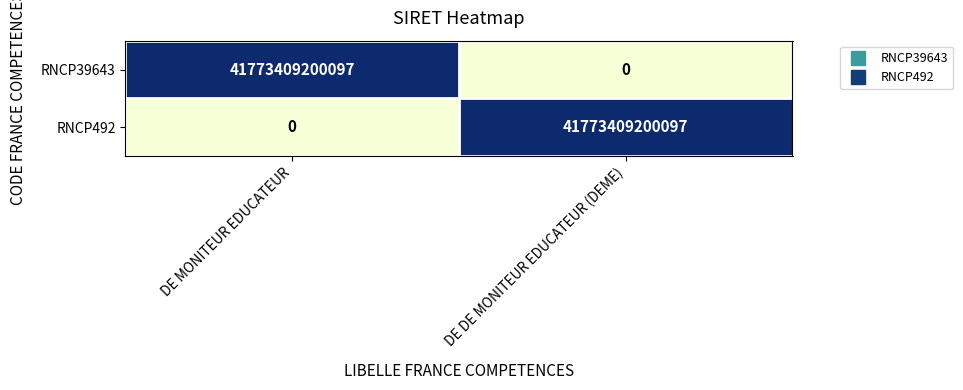

Which category has the highest value in the RNCP492 series?

DE DE MONITEUR EDUCATEUR (DEME)